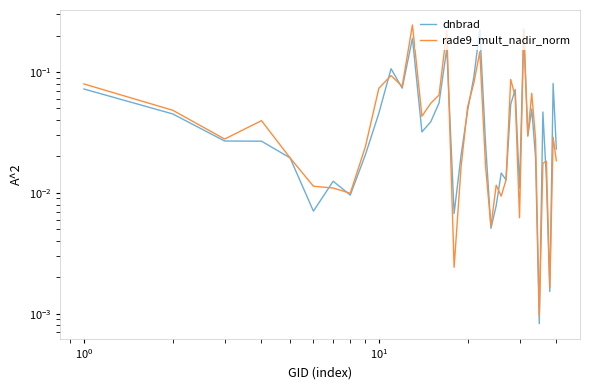

What is the difference between the maximum and minimum values in the dnbrad series?

0.2